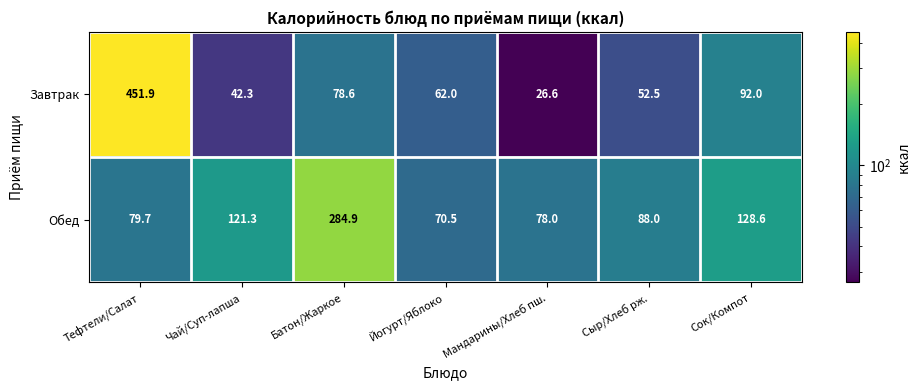

What is the spread (max minus min) of values at Сыр/Хлеб рж.?

35.5